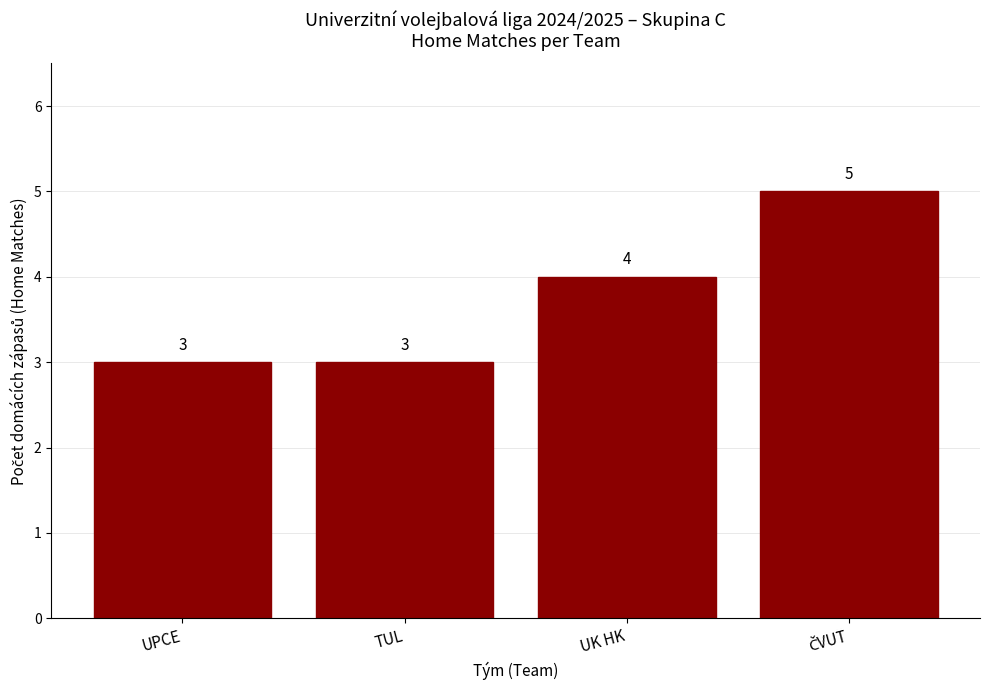

What is the sum of all values?

15